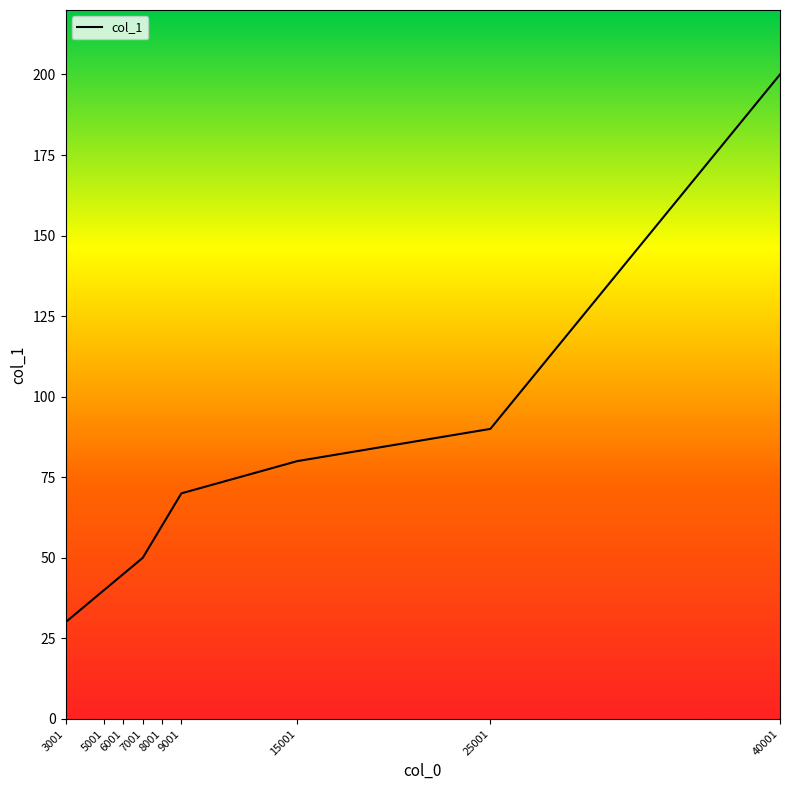

At which label is the value closest to 115?

25001